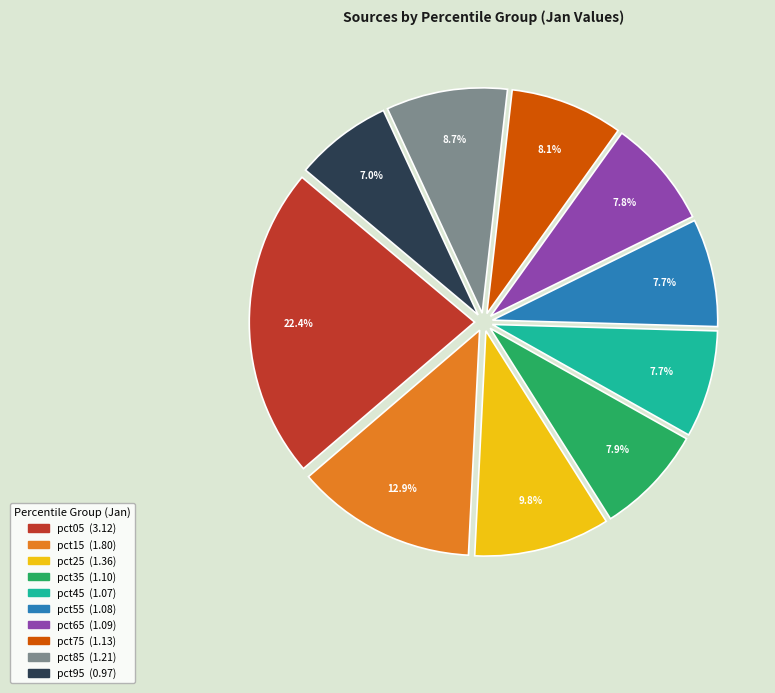

What is the smallest slice in the pie chart?

pct95